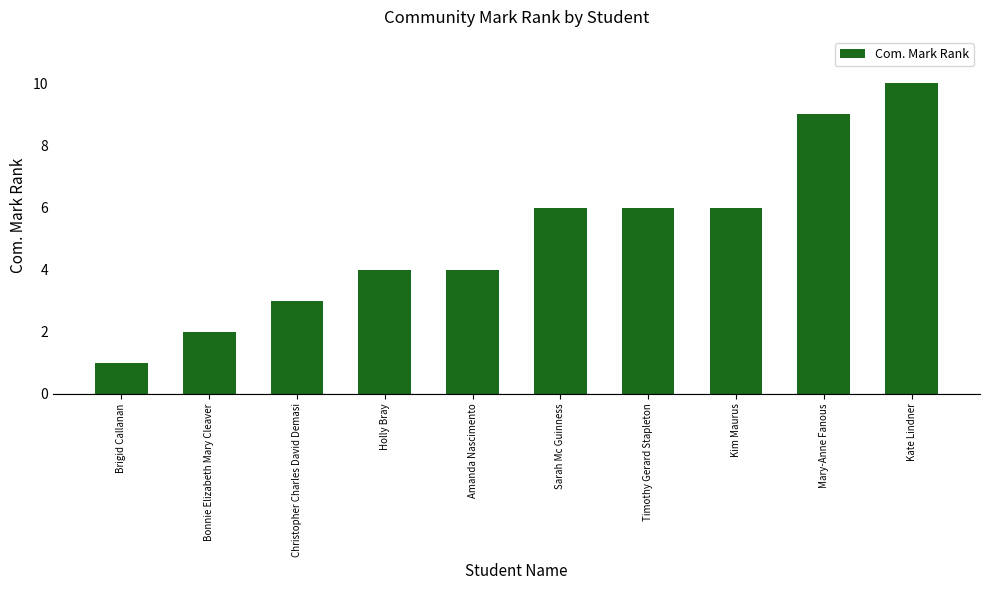

Between Christopher Charles David Demasi and Brigid Callanan, which is larger?

Christopher Charles David Demasi